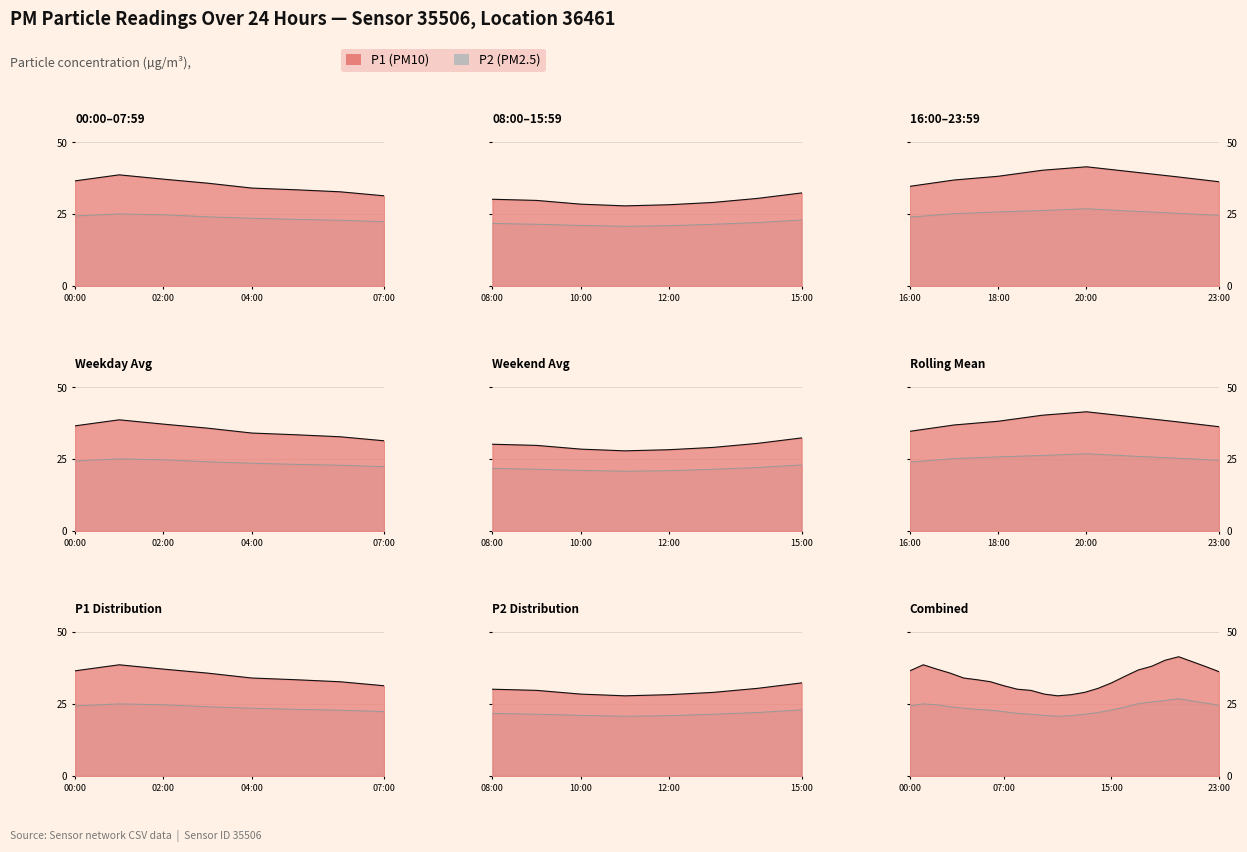

What is the difference between the highest and lowest values at 16:00?

10.7